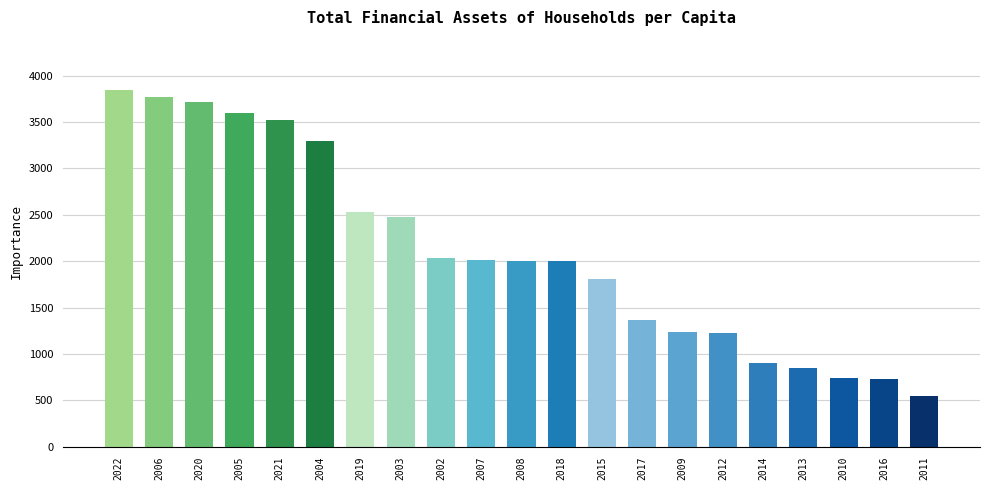

What is the difference between the values at 2017 and 2004?

1935.3